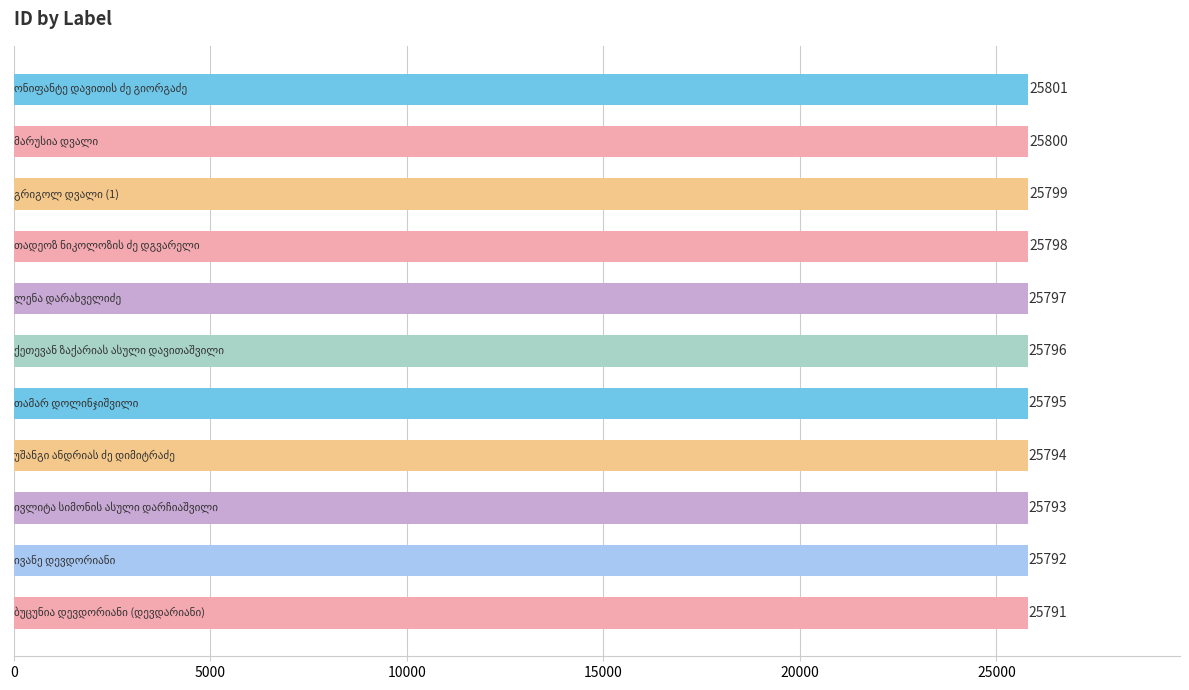

What is the difference between the maximum and minimum values?

10